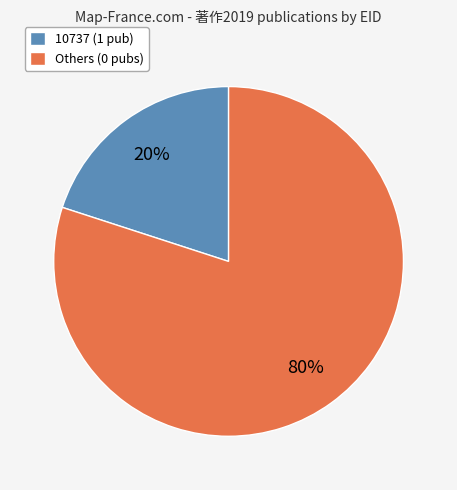

The Others (0 pubs) slice represents 66% of the pie. True or false?

False